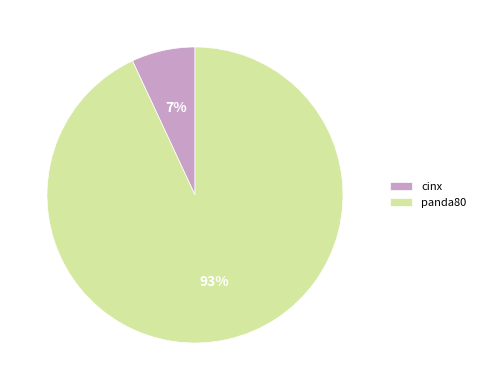

To the nearest percent, what portion does cinx represent?

7%